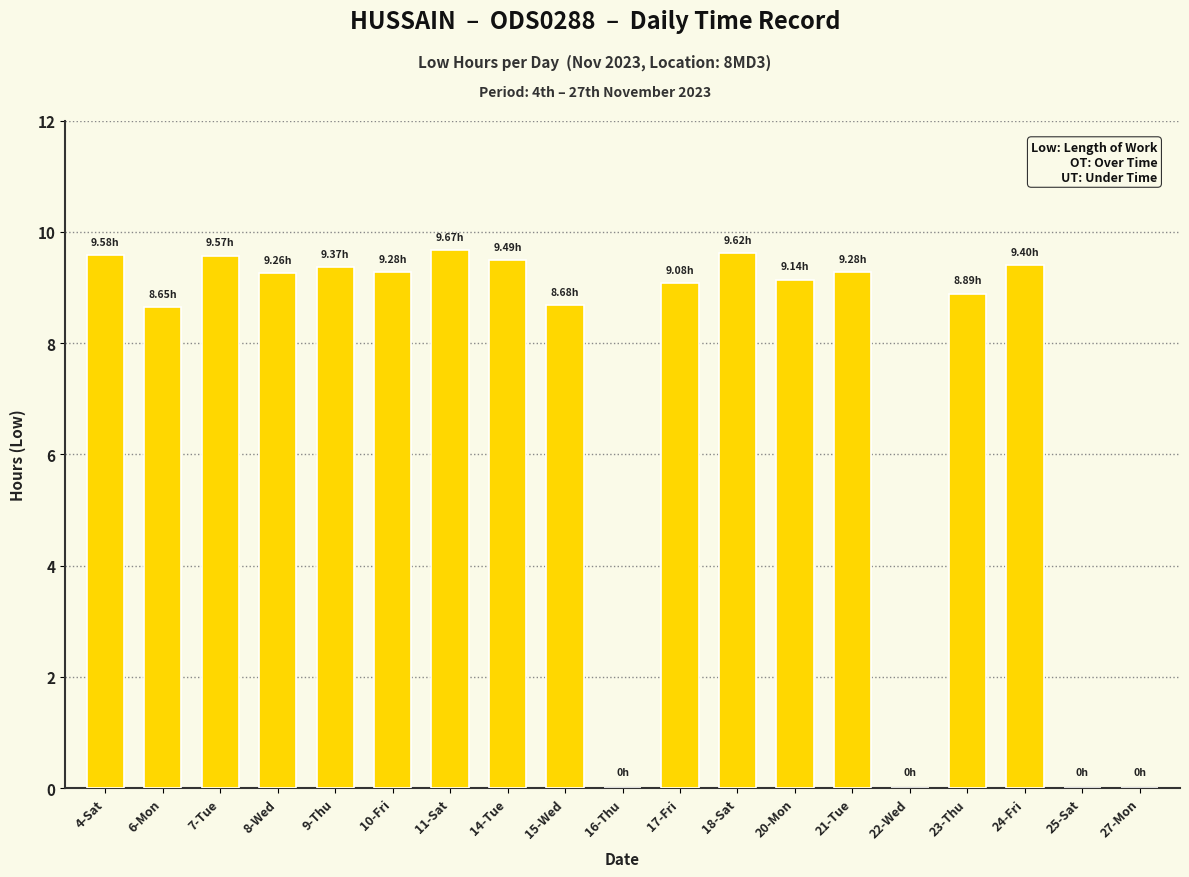

What is the sum of all values?

139.0